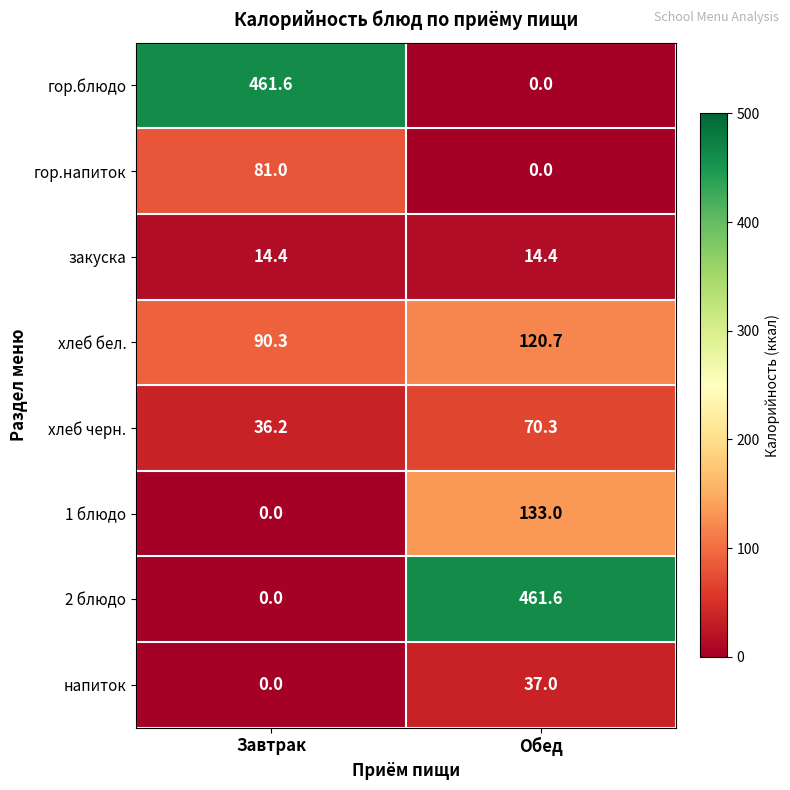

Where is 2 блюдо nearest to the value 230?

Завтрак